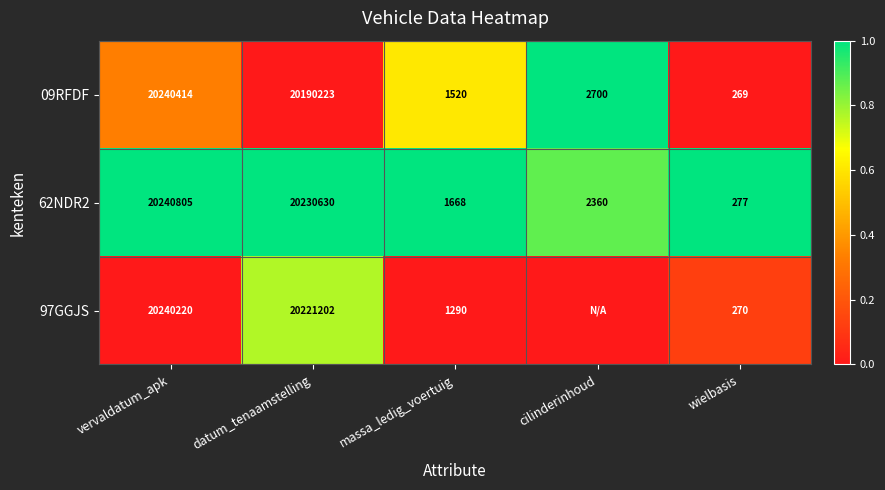

How many distinct data groups are displayed?

3